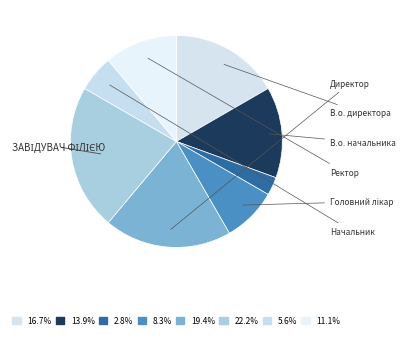

How many slices are in this pie chart?

8